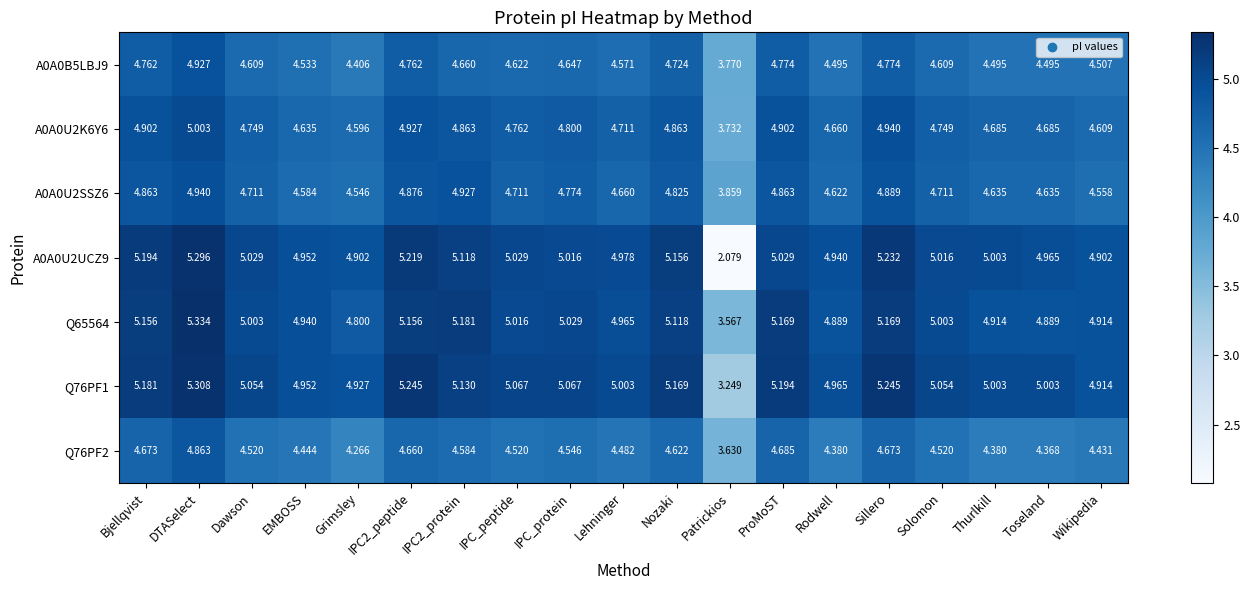

At which category does the chart reach its minimum across all series?

Patrickios